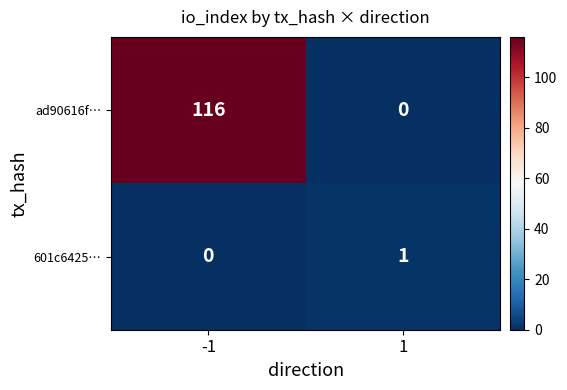

List the series in order of their peak value, lowest first.

601c6425…, ad90616f…